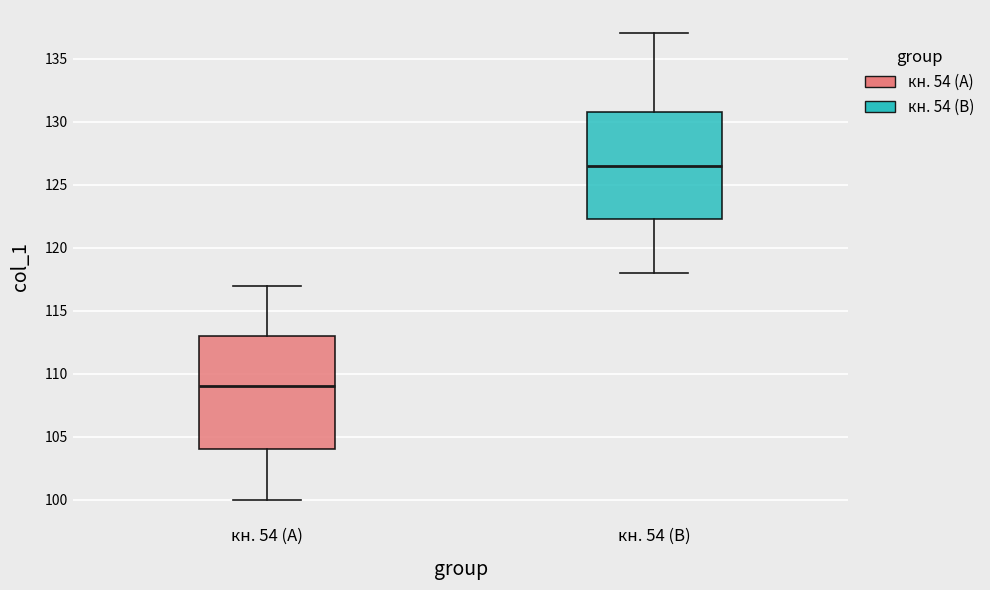

Which box has the lowest median line?

кн. 54 (A)